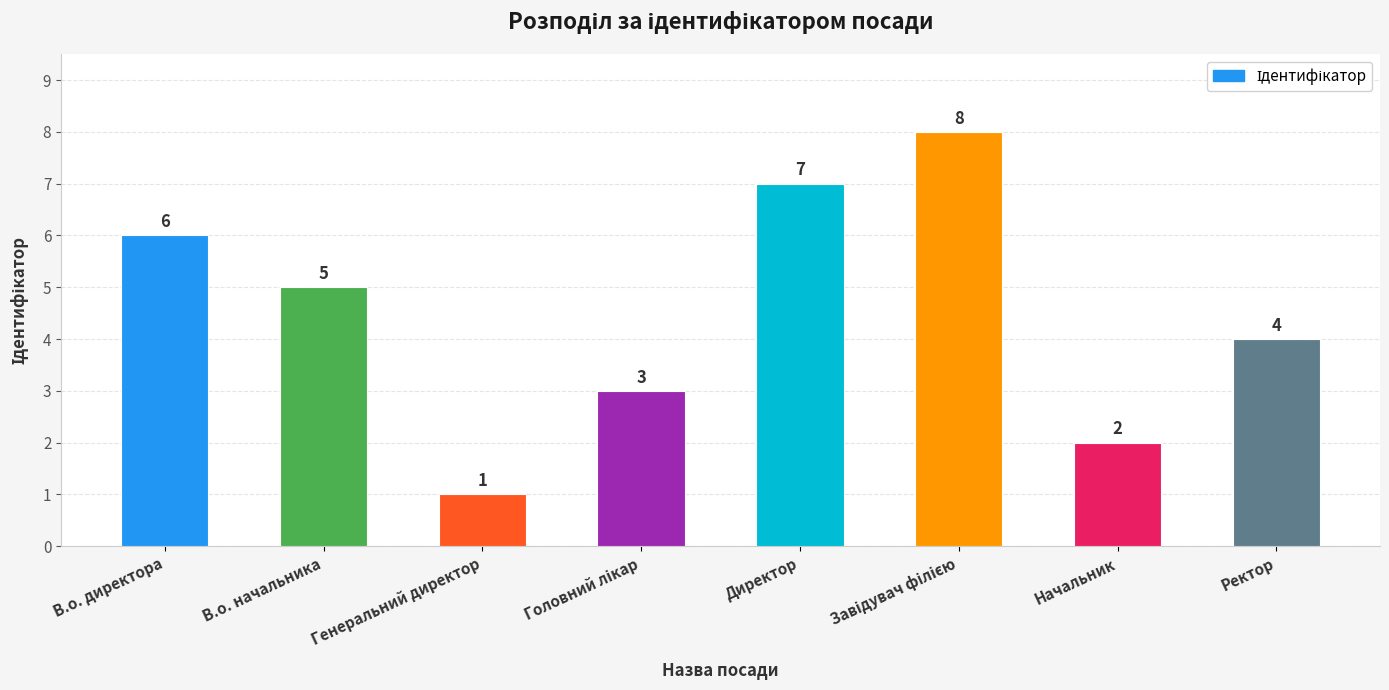

Which category has the lowest value across all series?

Генеральний директор